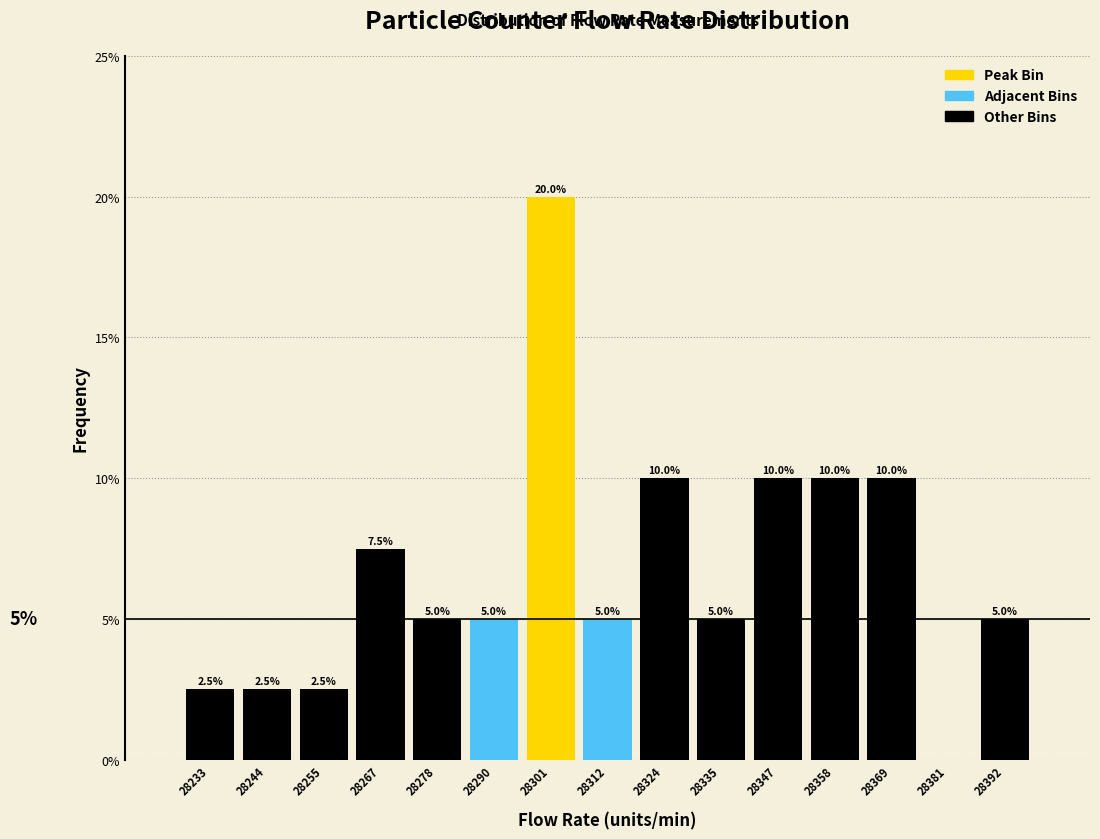

Over which range of the x-axis is the bar tallest?

28296 to 28308